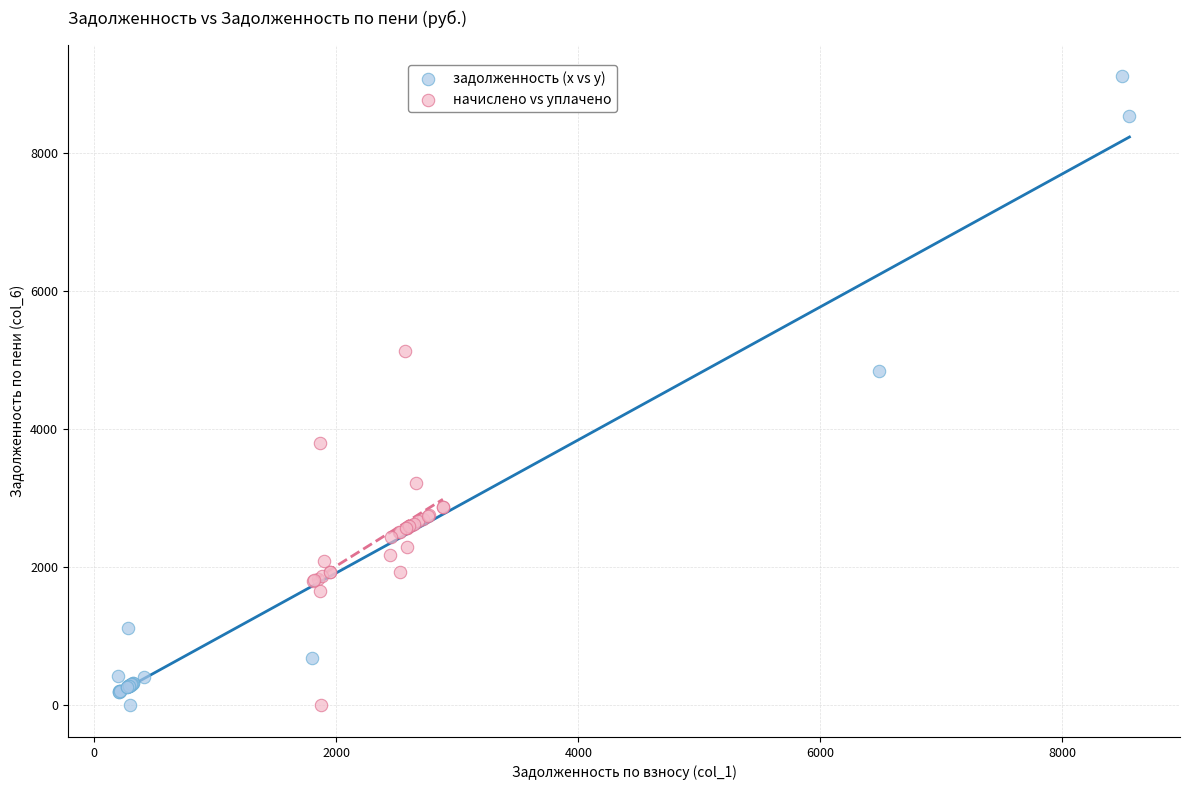

Which series contains the highest Y value?

задолженность (x vs y)